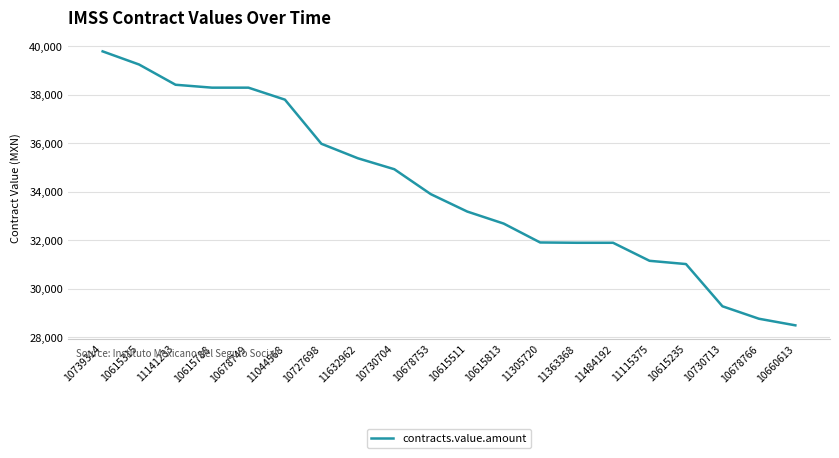

What is the change in value from 10615315 to 11632962?

-3865.0